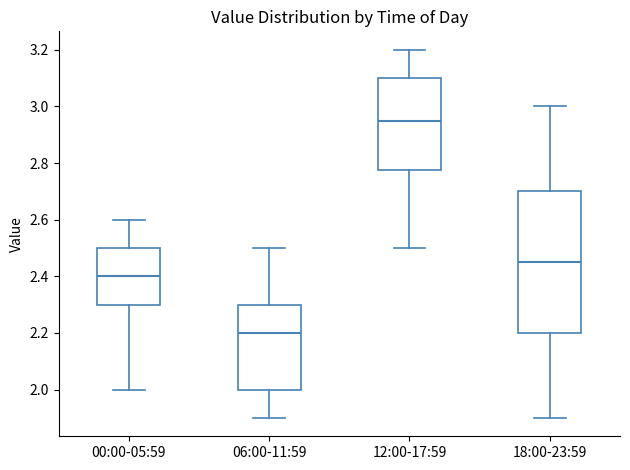

Which box's median line is the lowest?

06:00-11:59